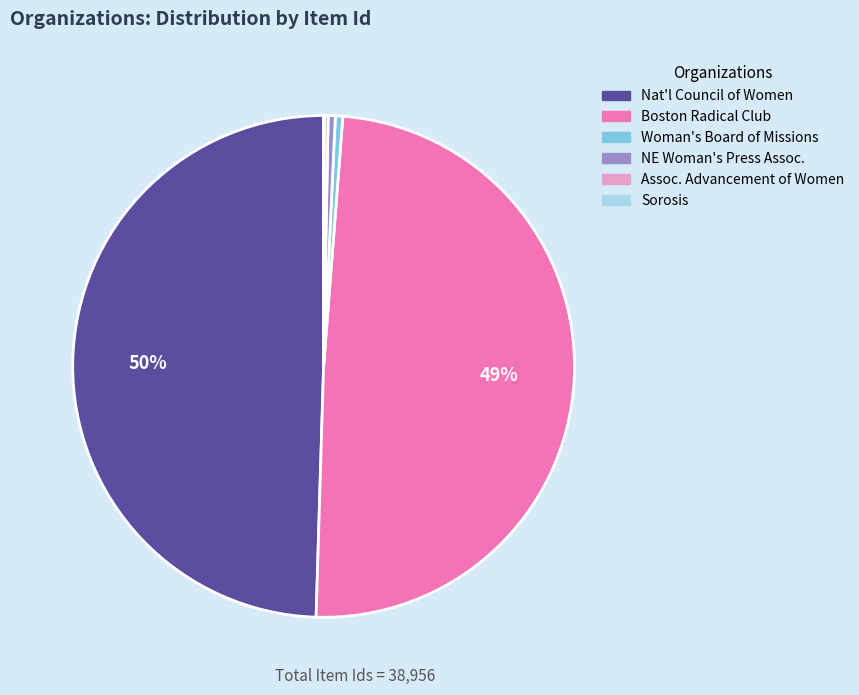

To the nearest percent, what is the average slice percentage?

17%